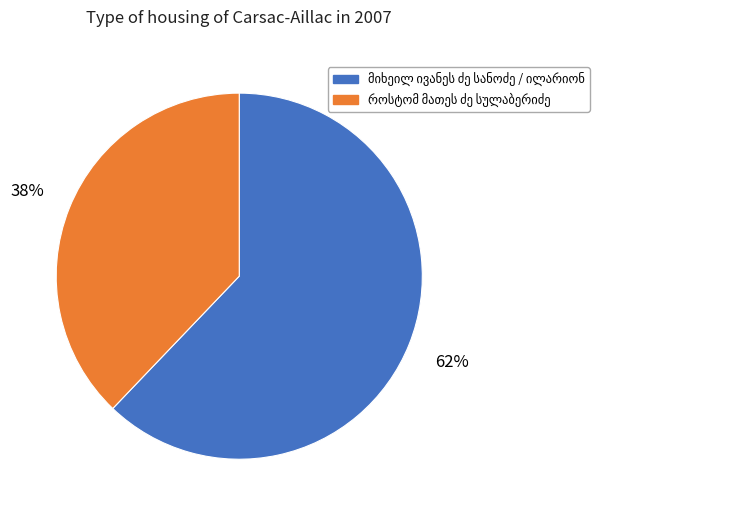

Does any single category account for the majority?

Yes